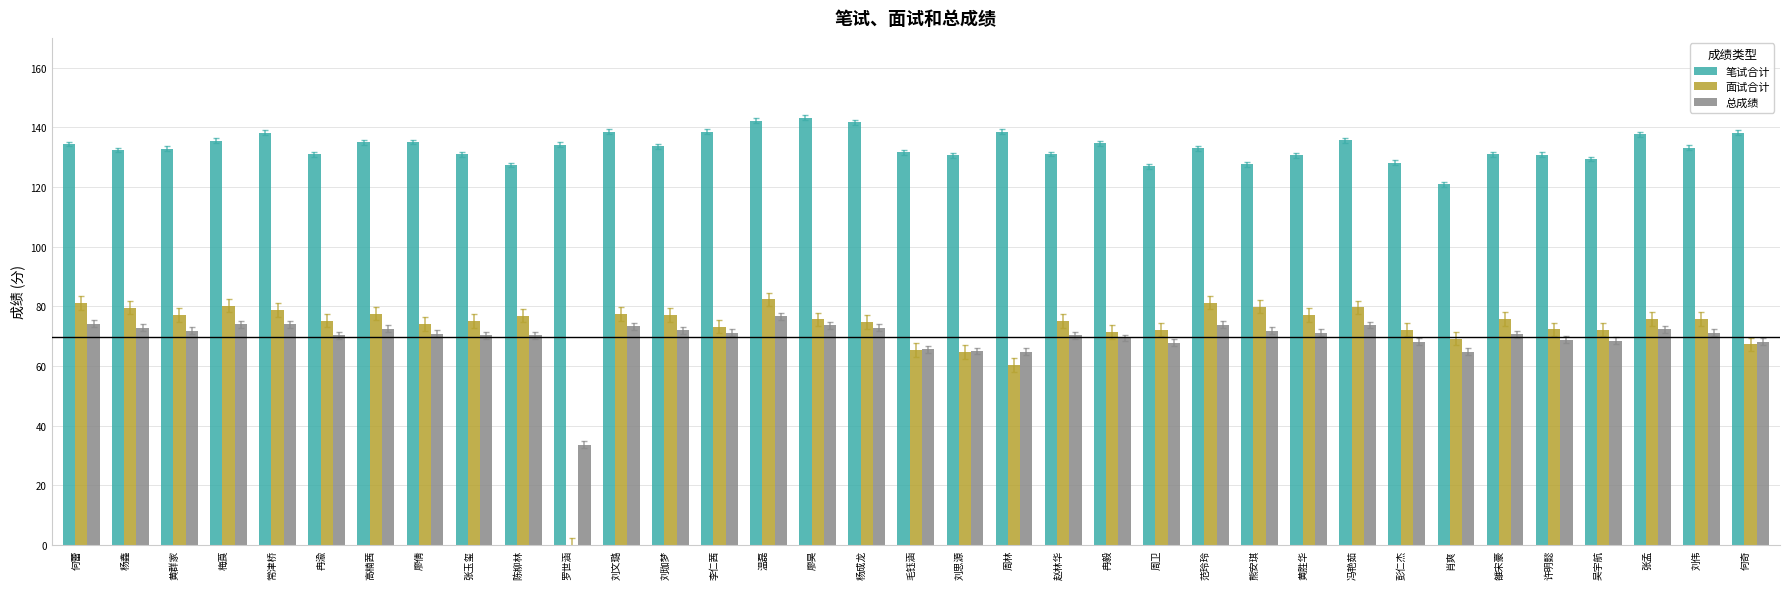

Which series has the widest spread of values?

面试合计